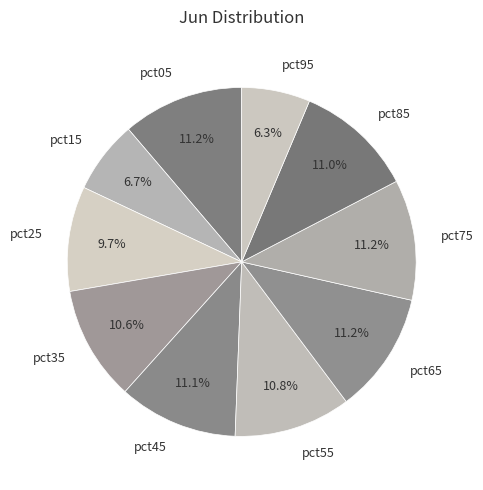

Combined, do pct85 and pct65 account for over 50%?

No